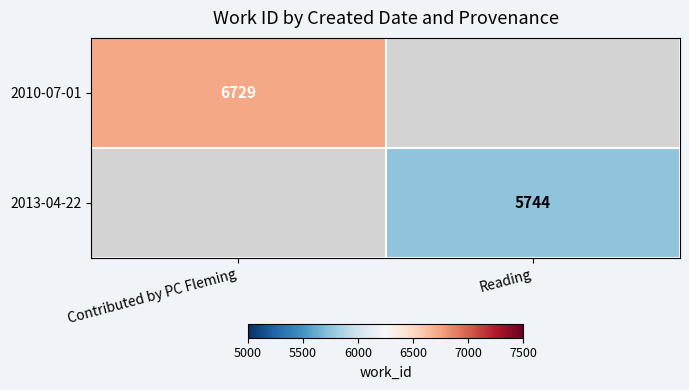

The 2010-07-01 series shows 2973 at Contributed by PC Fleming. True or false?

False